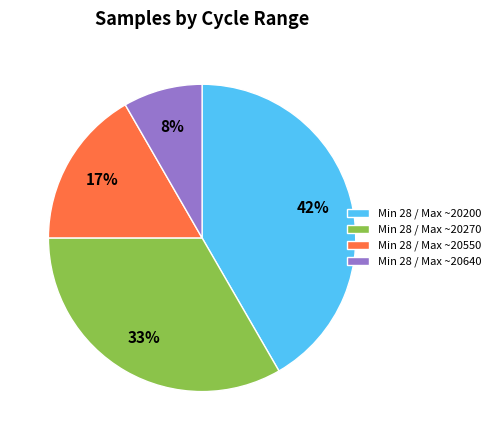

To the nearest percent, what portion does Min 28 / Max ~20200 represent?

42%